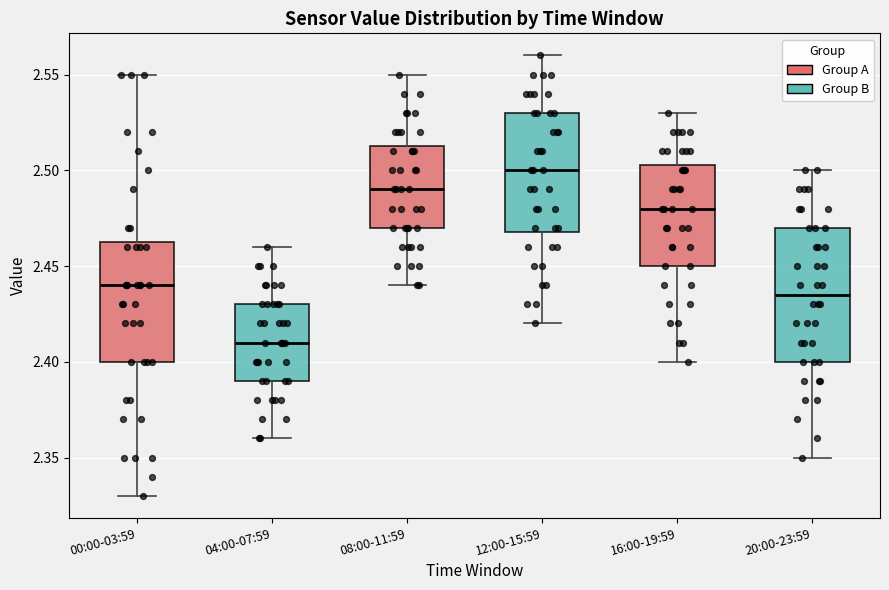

Reading left to right, read every box against the y-axis: the position of its median line, the range the box covers, and the ends of its whiskers. The values are not printed on the chart, so give them approximately, as read against the axis.

00:00-03:59: median 2.440, box 2.400 to 2.465, whiskers 2.330 to 2.550
04:00-07:59: median 2.410, box 2.390 to 2.430, whiskers 2.360 to 2.460
08:00-11:59: median 2.490, box 2.470 to 2.515, whiskers 2.440 to 2.550
12:00-15:59: median 2.500, box 2.470 to 2.530, whiskers 2.420 to 2.560
16:00-19:59: median 2.480, box 2.450 to 2.505, whiskers 2.400 to 2.530
20:00-23:59: median 2.435, box 2.400 to 2.470, whiskers 2.350 to 2.500